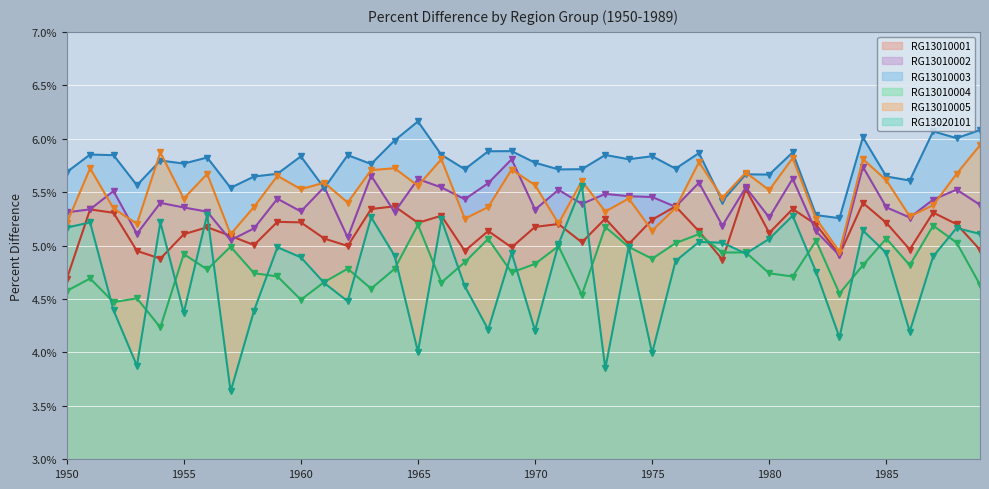

At 1956, list the series in order from smallest to largest.

RG13010004, RG13010001, RG13020101, RG13010002, RG13010005, RG13010003